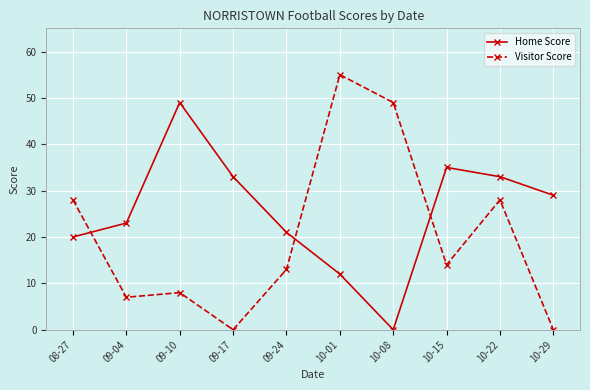

Is the value of Visitor Score at 10-15 greater than the value of Home Score at 10-15?

No